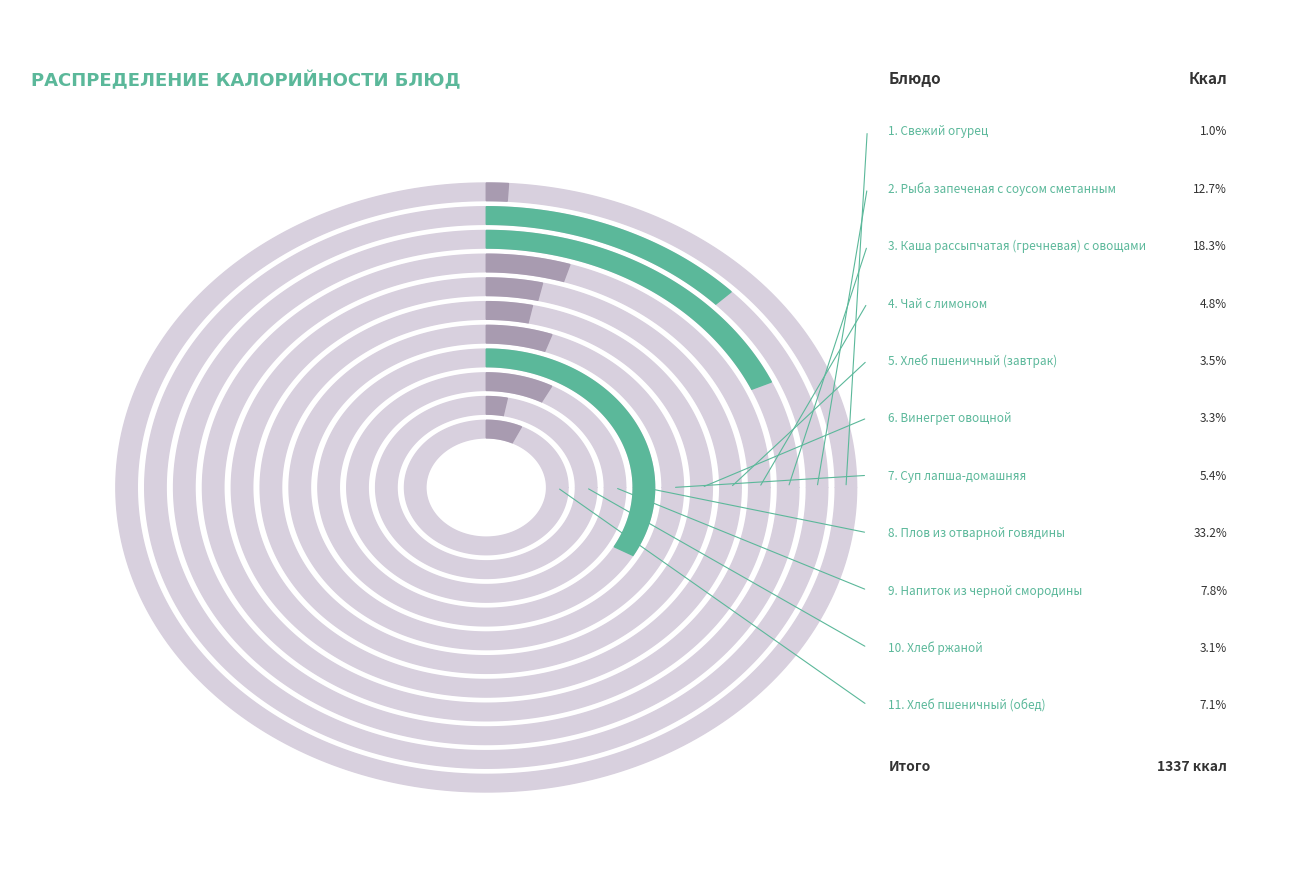

Which slice is the smallest?

Свежий огурец